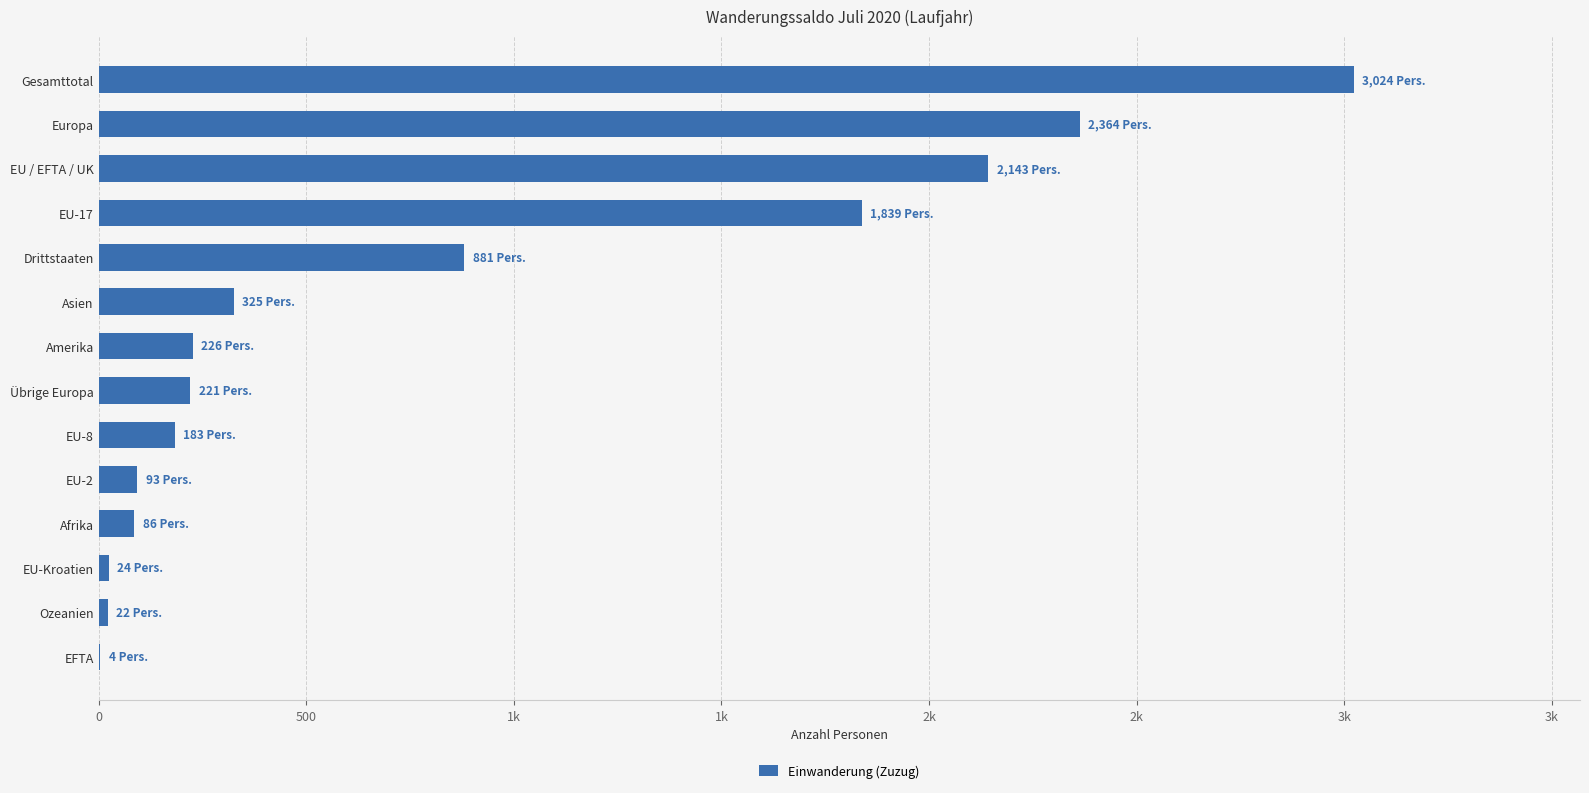

Are the bars horizontal?

Yes